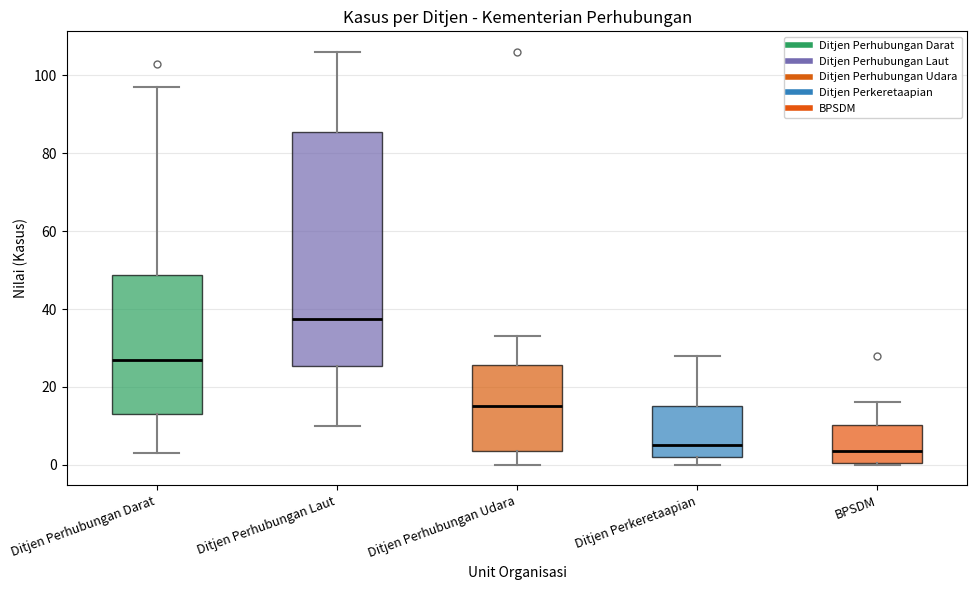

Where does the median line of the box for Ditjen Perkeretaapian sit on the y-axis? The values are not printed on the chart, so give them approximately, as read against the axis.

6